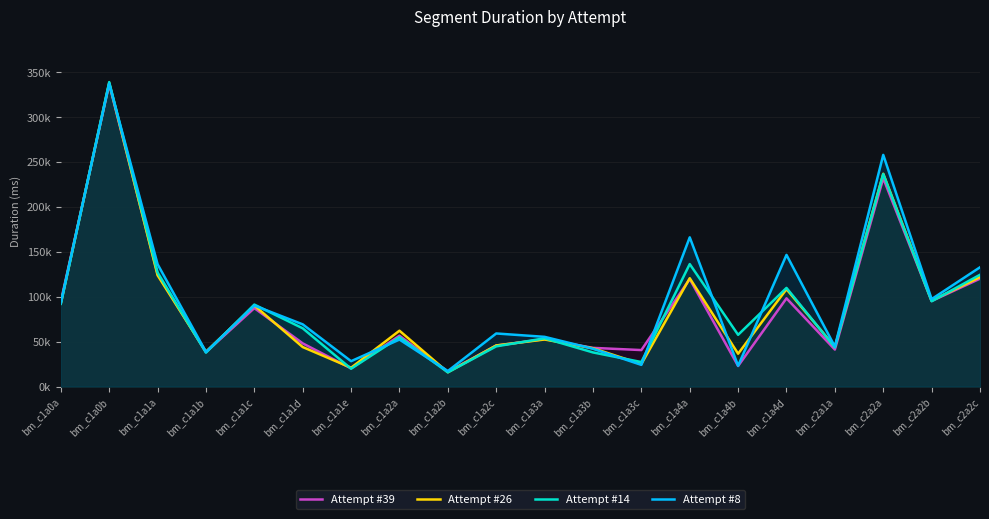

Where do Attempt #14 and Attempt #26 first cross each other?

bm_c1a0a and bm_c1a0b